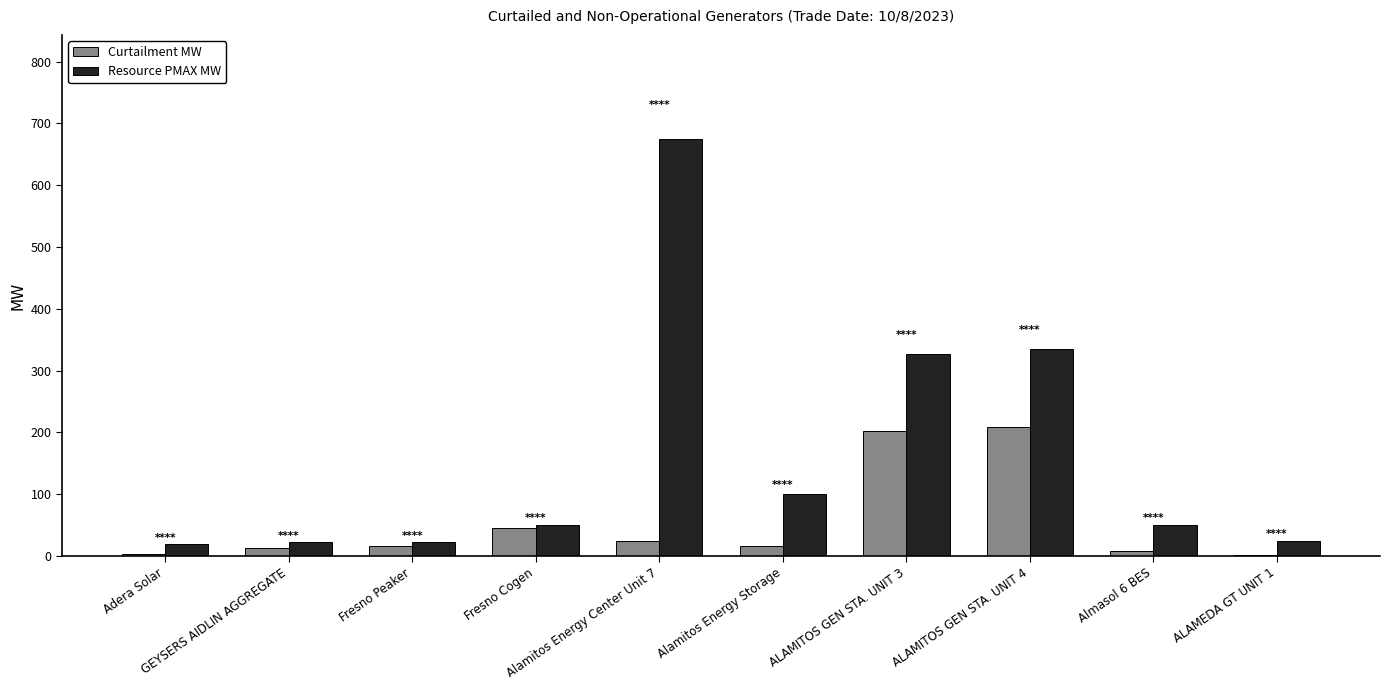

What is the highest value of the Curtailment MW series?

209.4